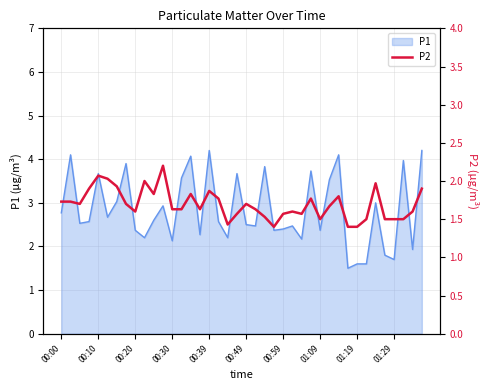

The value of P1 at 01:09 is 2.4. True or false?

True